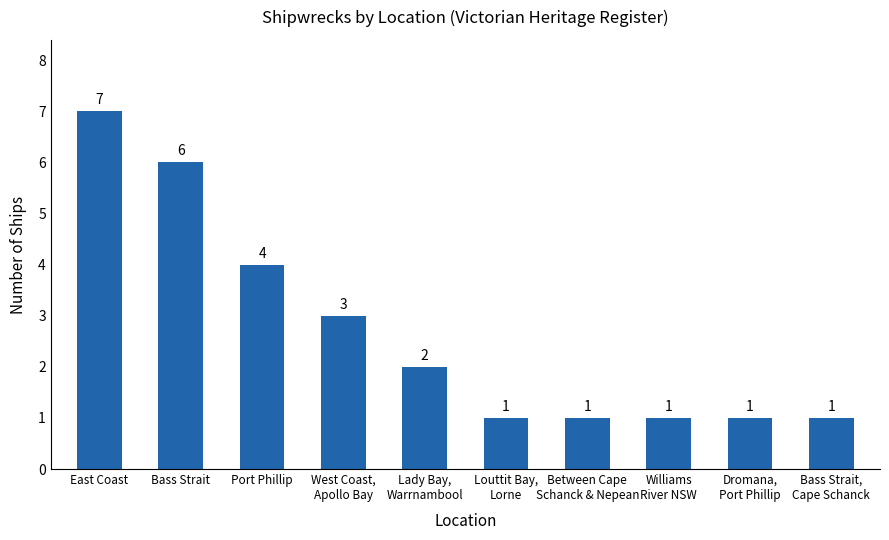

Does the chart contain any negative values?

No